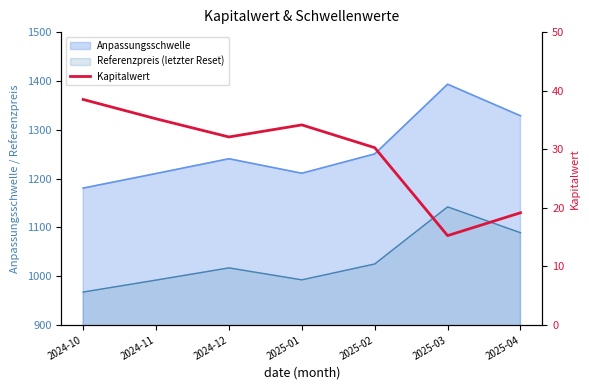

Where is the data nearest to the value 26?

2025-02